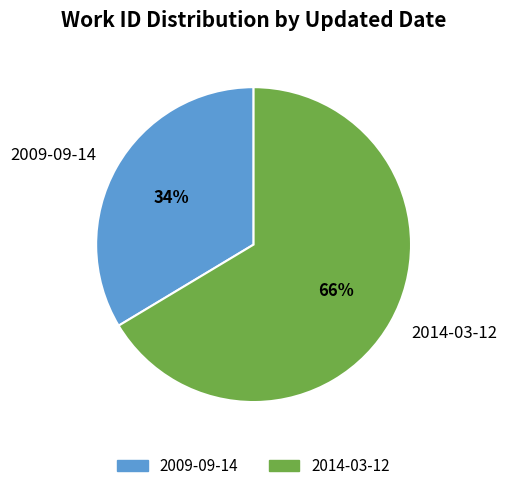

Which slice represents more than half of the pie?

2014-03-12